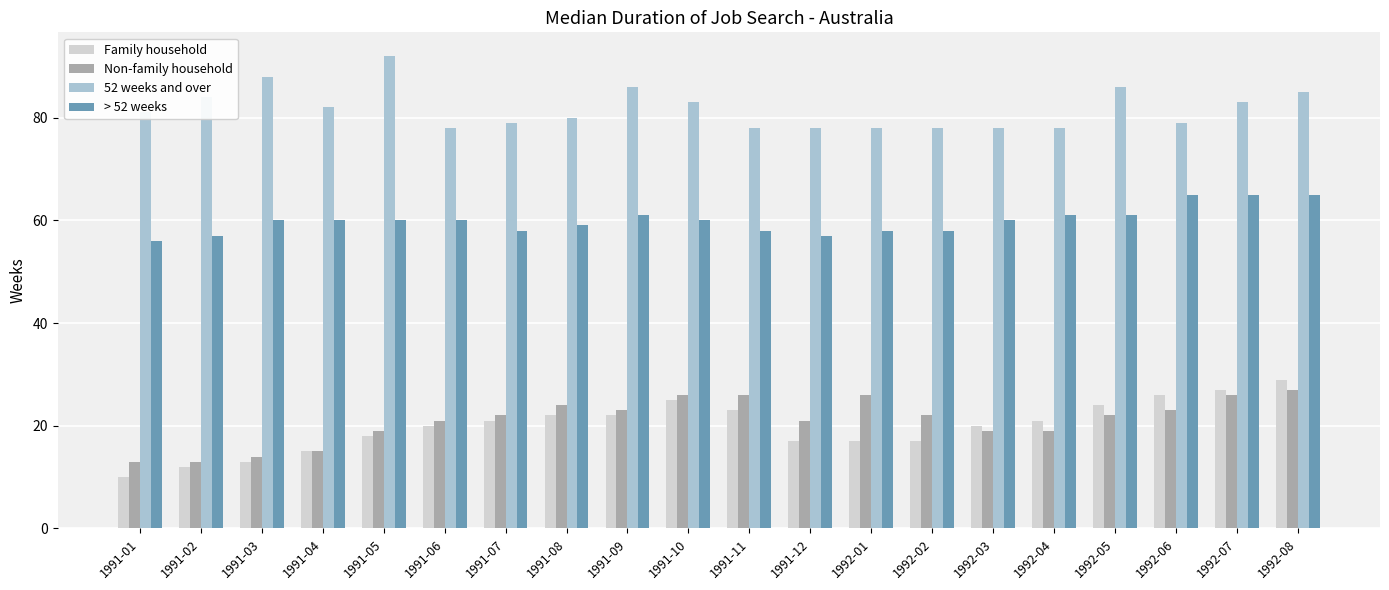

List the series in order of their peak value, highest first.

52 weeks and over, > 52 weeks, Family household, Non-family household